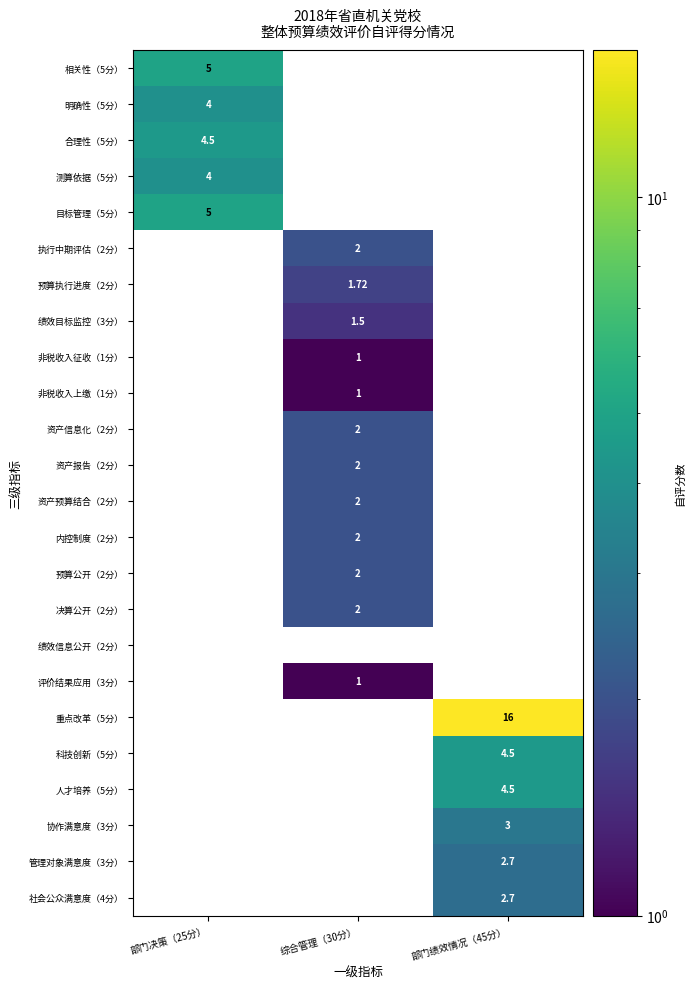

Read the 协作满意度（3分） value at 部门绩效情况（45分）.

3.0